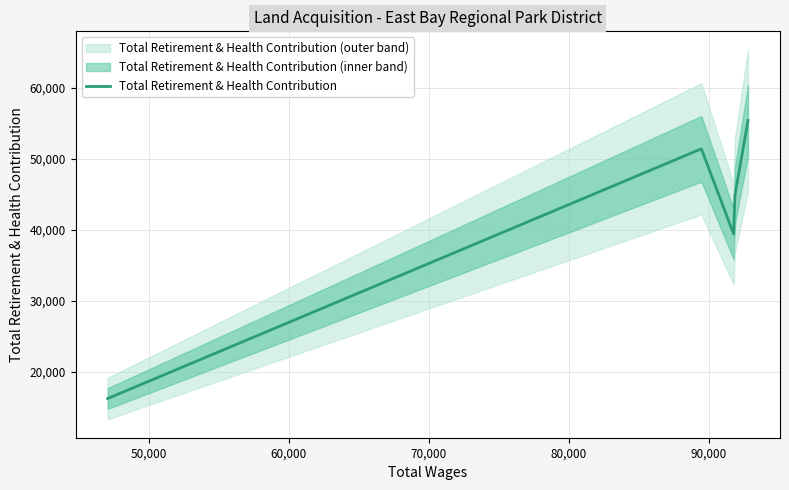

How many data points are less than 44866?

2